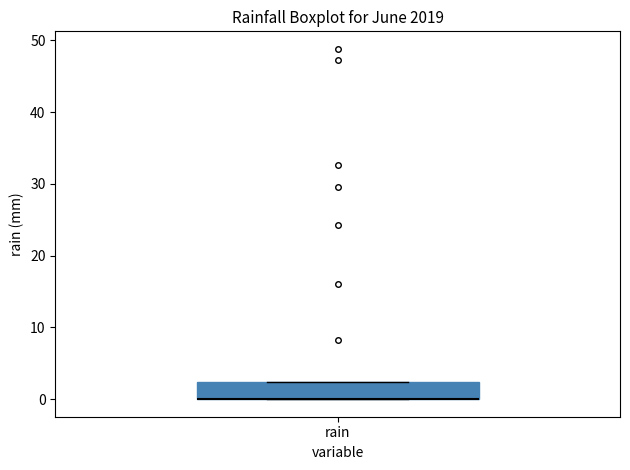

Transcribe this box plot: give where the median line is, the range the box spans, and where the two whiskers end, as read against the y-axis. The values are not printed on the chart, so give them approximately, as read against the axis.

median 0 (drawn on the box's lower edge), box 0 to 2, whiskers 0 to 2